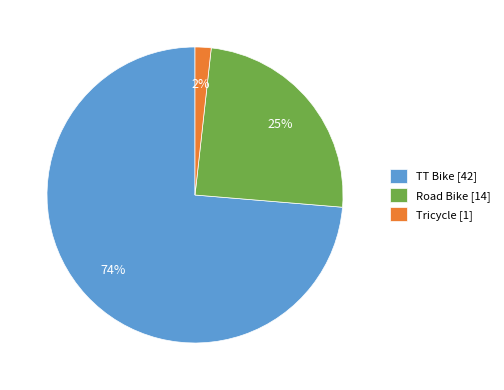

Is TT Bike the majority of the pie?

Yes